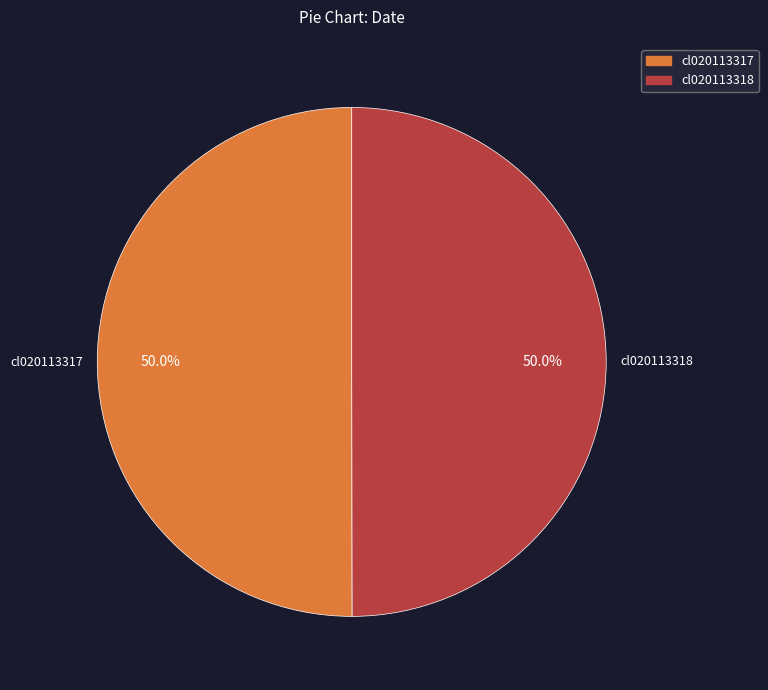

Combined, do cl020113317 and cl020113318 account for over 50%?

Yes